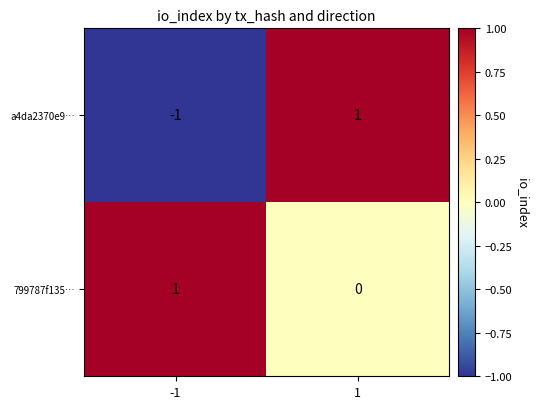

Reading left to right, extract all data points from this chart.

a4da2370e9…: -1=-1	1=1
799787f135…: -1=1	1=0